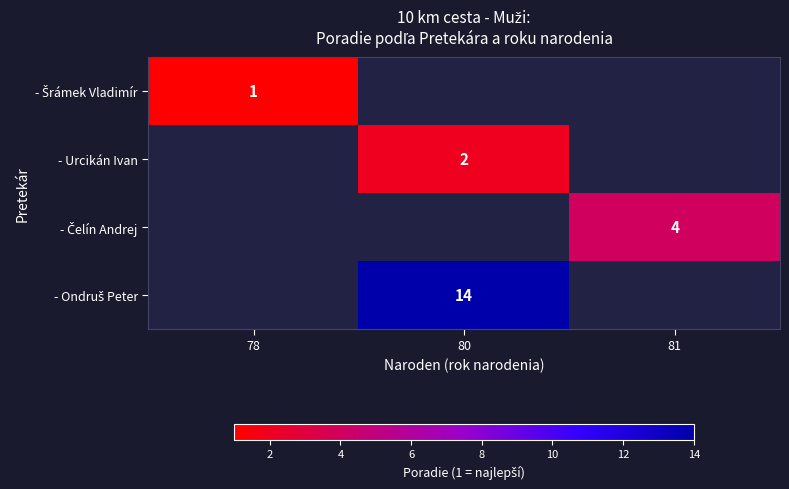

List the series in order of their overall mean, lowest first.

- Šrámek Vladimír, - Urcikán Ivan, - Čelín Andrej, - Ondruš Peter